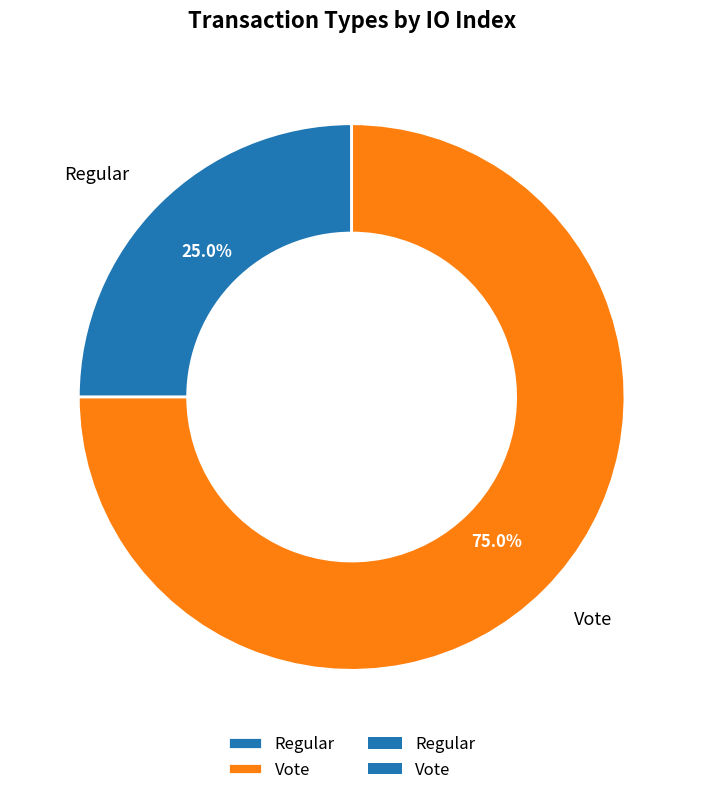

To the nearest percent, what is the difference between the Vote and Regular slice percentages?

50%